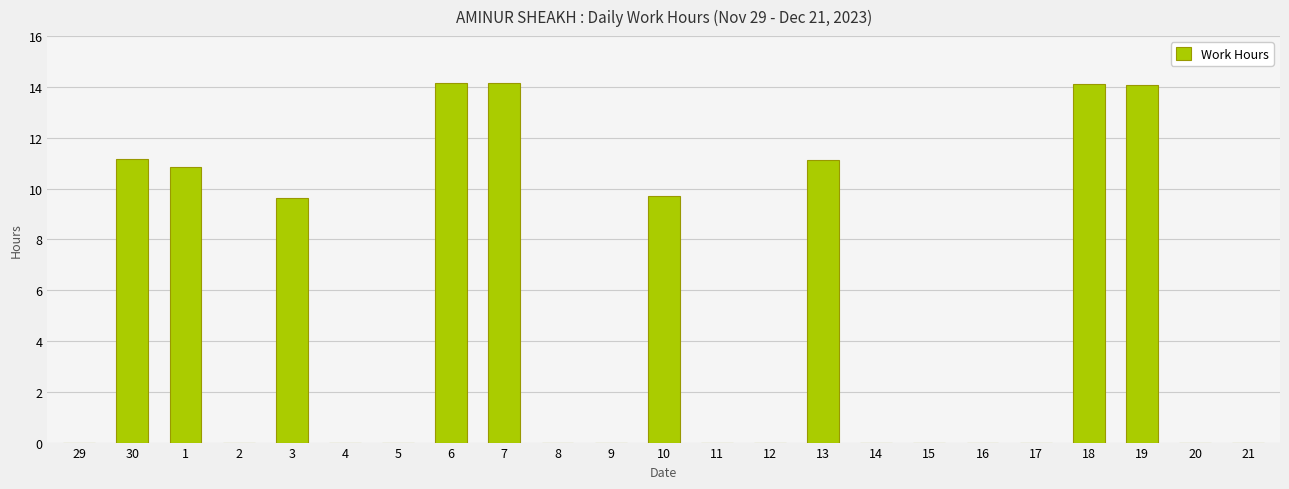

What is the approximate value at 1?

10.8